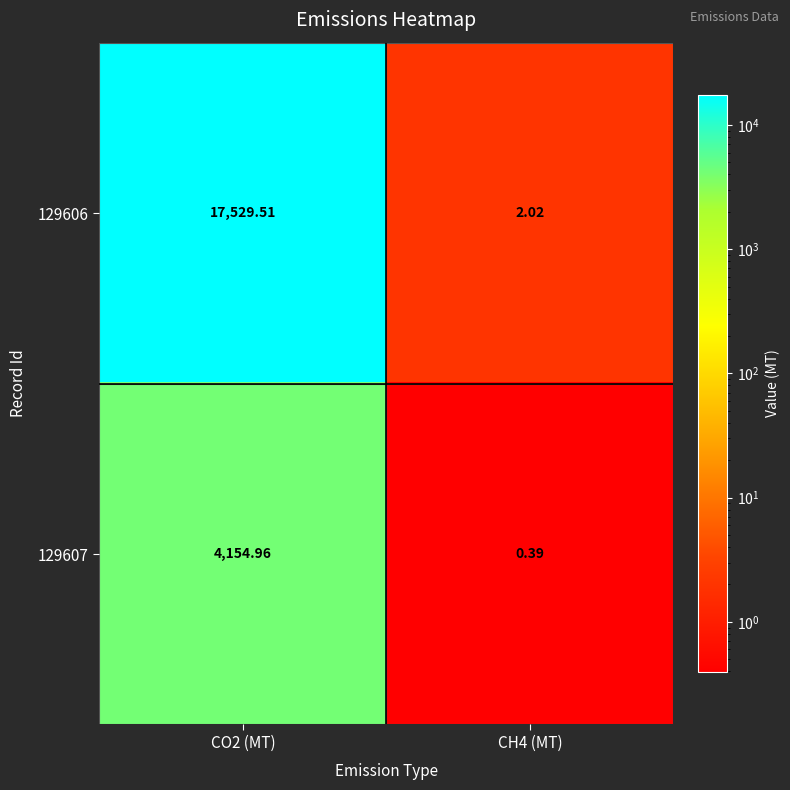

What is the maximum value shown in the chart?

17529.5